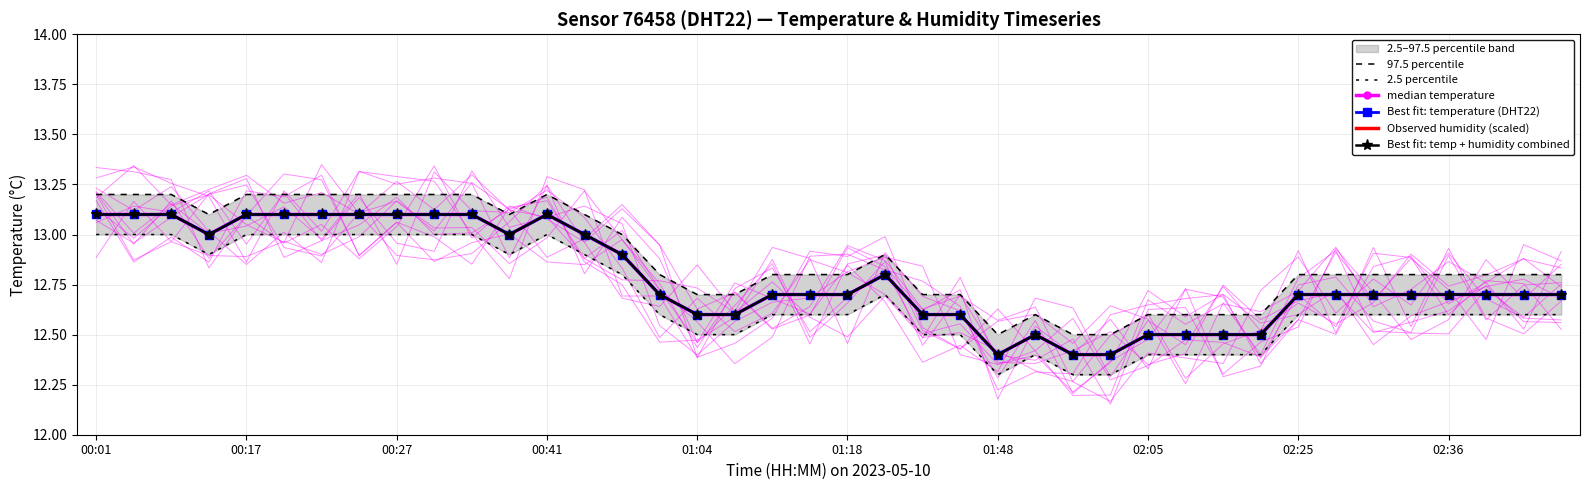

True or false: Observed humidity (scaled) has a value of 25.5 at 17.

True